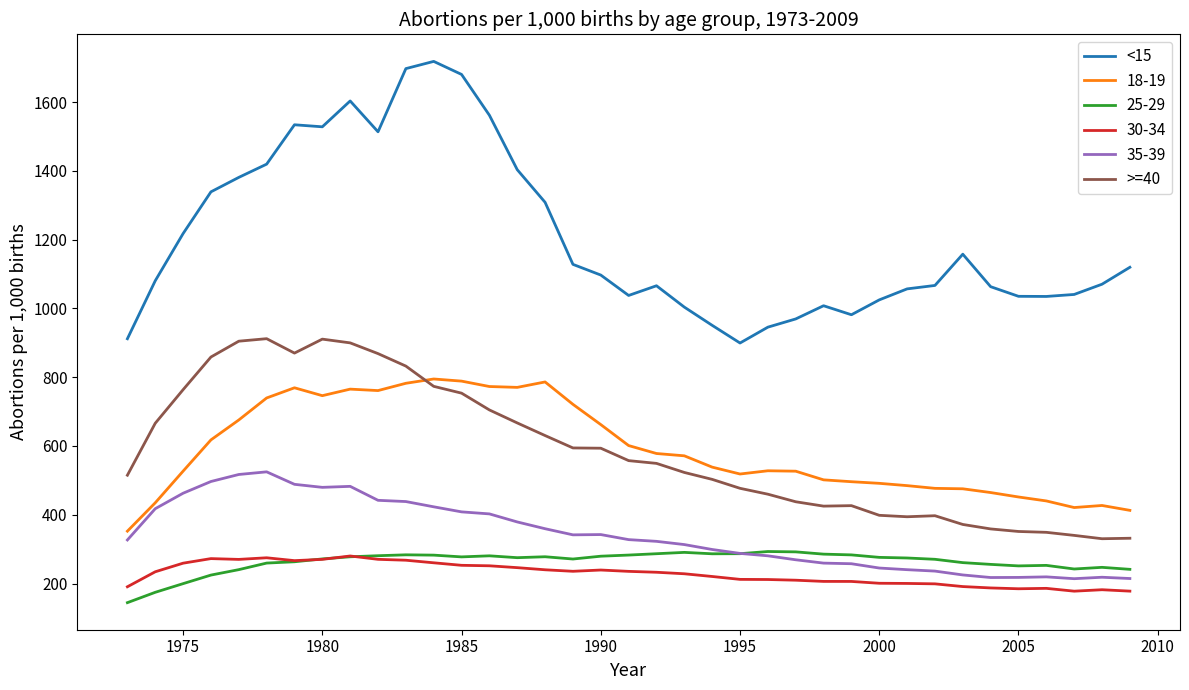

What are all the series names shown in the legend?

<15, 18-19, 25-29, 30-34, 35-39, >=40